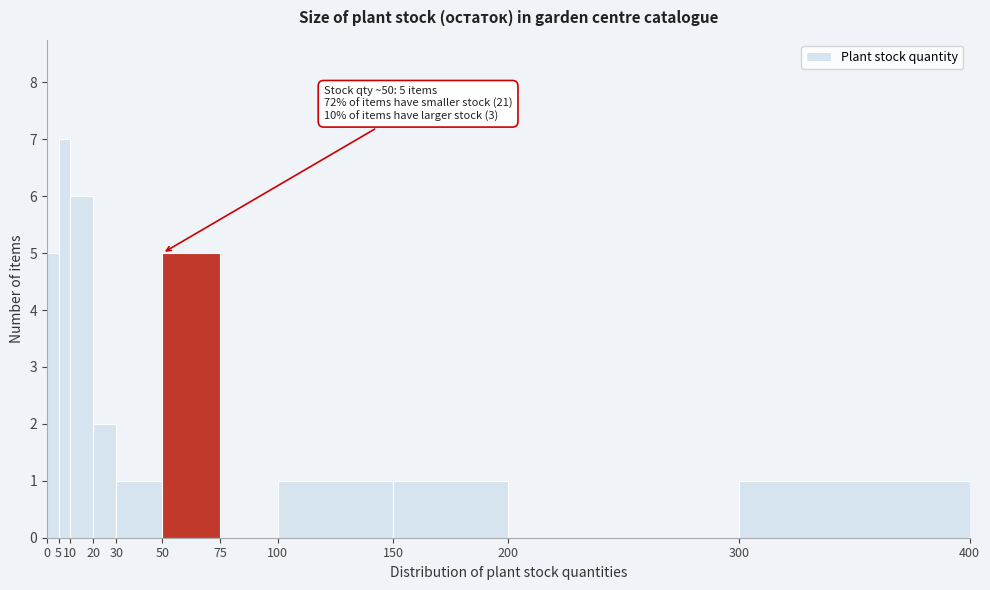

Which range on the x-axis has the tallest bar?

5 to 10